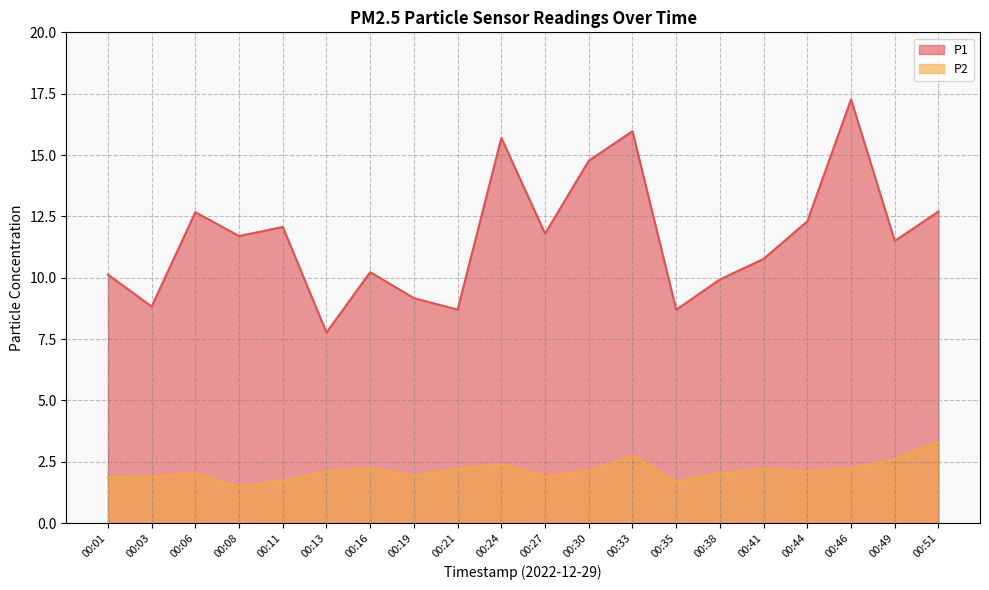

What is the difference between the maximum and minimum values in the P1 series?

9.5